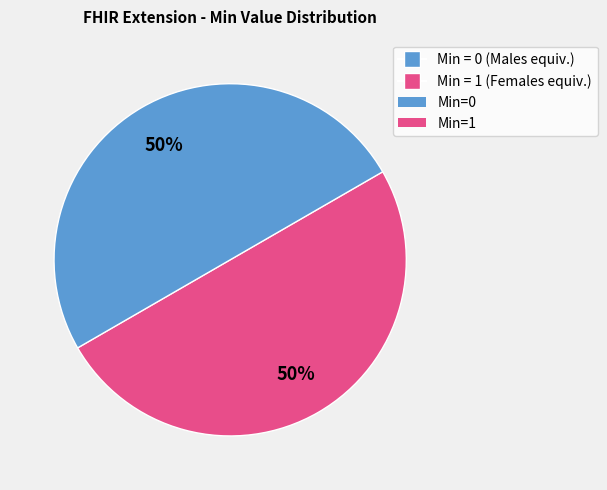

To the nearest percent, what is the average slice percentage?

50%